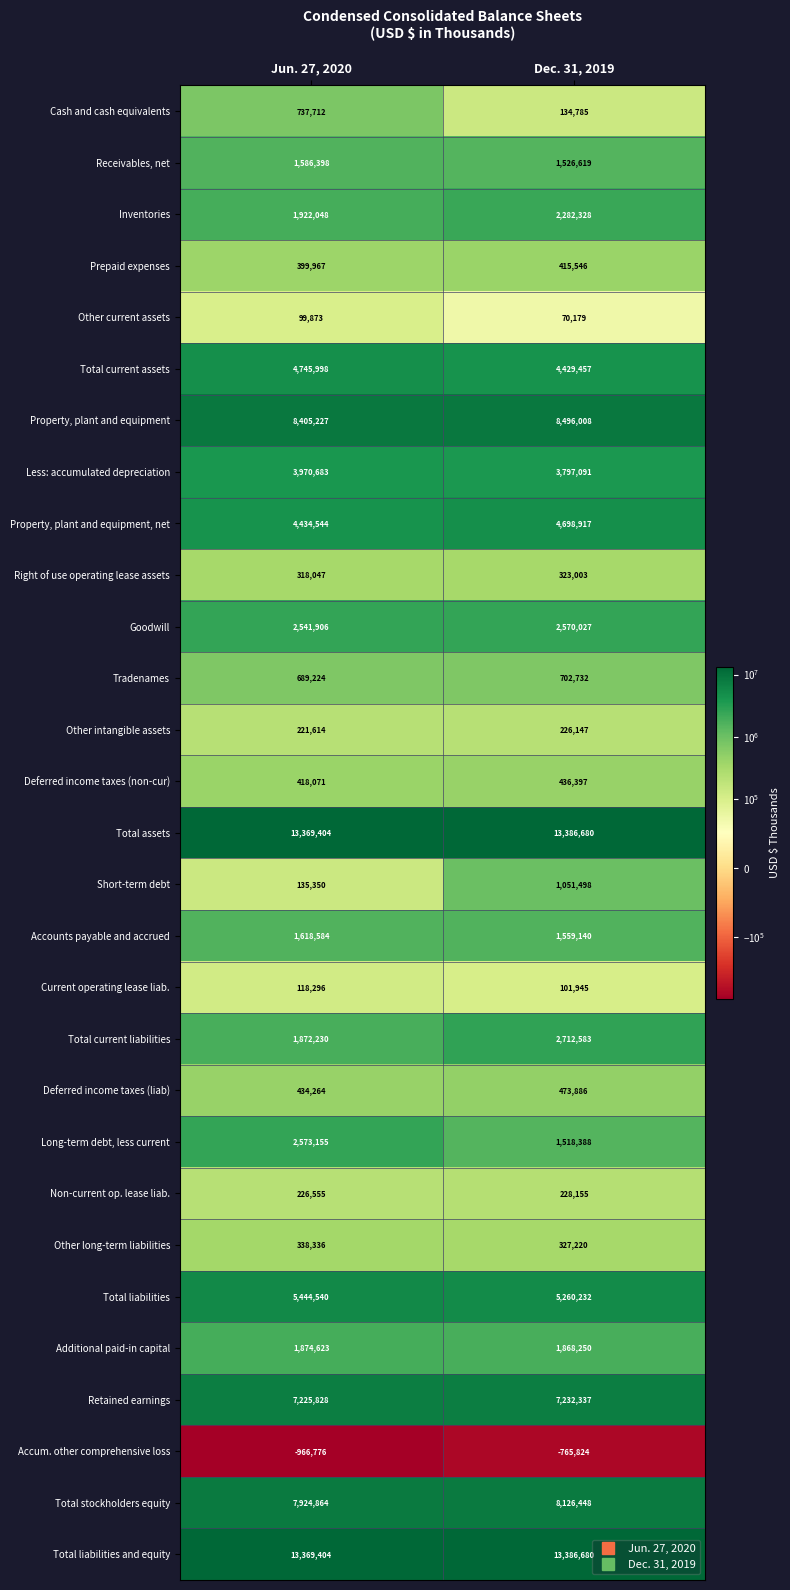

Which category has the lowest value across all series?

Jun. 27, 2020